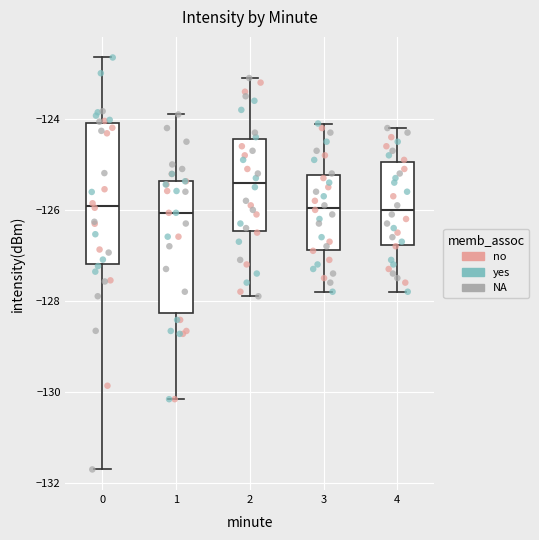

Reading left to right, transcribe this box plot: for each box, give where its median line is, the range the box spans, and where its two whiskers end, as read against the y-axis. The values are not printed on the chart, so give them approximately, as read against the axis.

0: median -126.0, box -127.2 to -124.0, whiskers -131.8 to -122.6
1: median -126.0, box -128.2 to -125.4, whiskers -130.2 to -123.8
2: median -125.4, box -126.4 to -124.4, whiskers -127.8 to -123.0
3: median -126.0, box -126.8 to -125.2, whiskers -127.8 to -124.0
4: median -126.0, box -126.8 to -125.0, whiskers -127.8 to -124.2